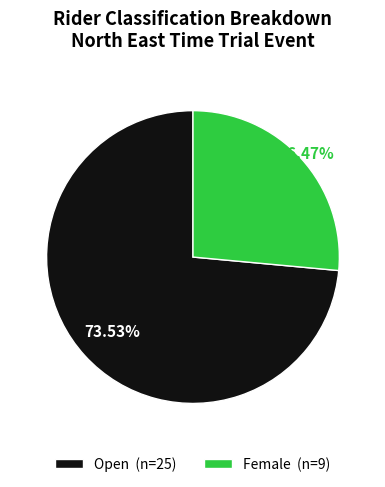

Which category has the biggest portion of the pie?

Open